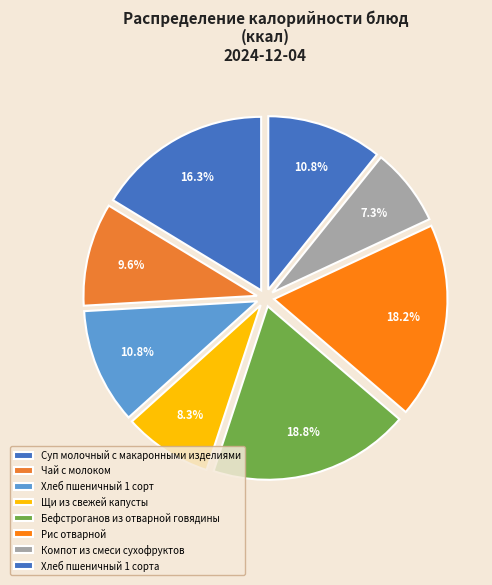

To the nearest percent, what percentage of the pie is Хлеб пшеничный 1 сорт?

11%